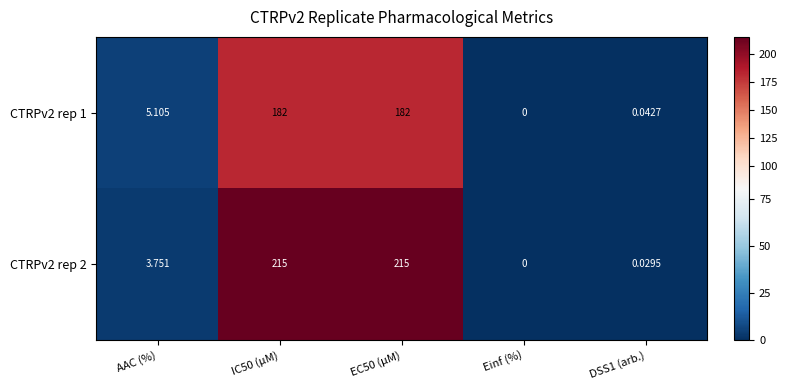

Where does the CTRPv2 rep 2 series first go above 3?

AAC (%)